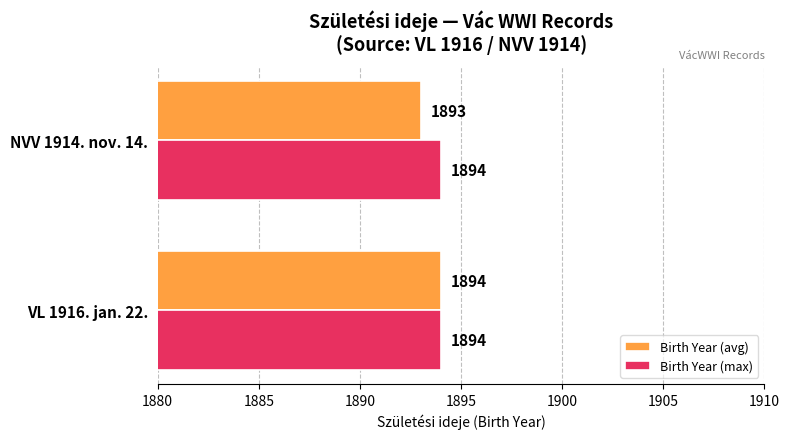

What is the average value of the Birth Year (avg) series?

1894